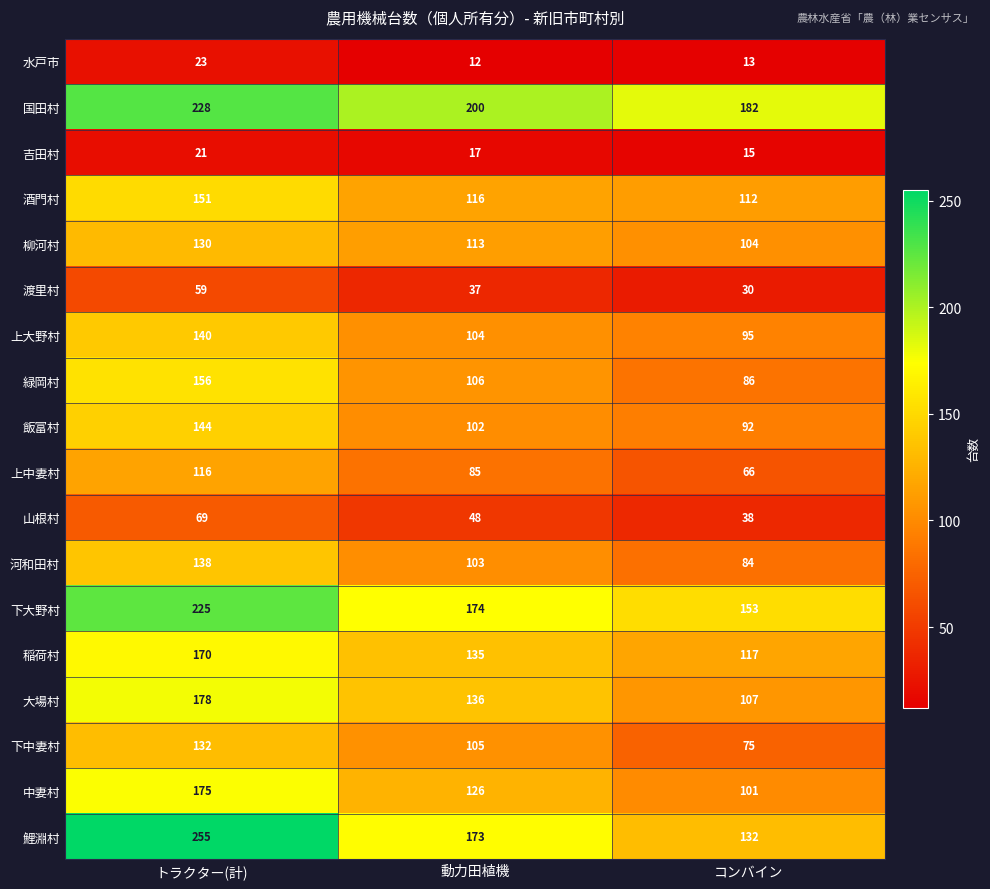

Which series has the largest total across all categories?

国田村